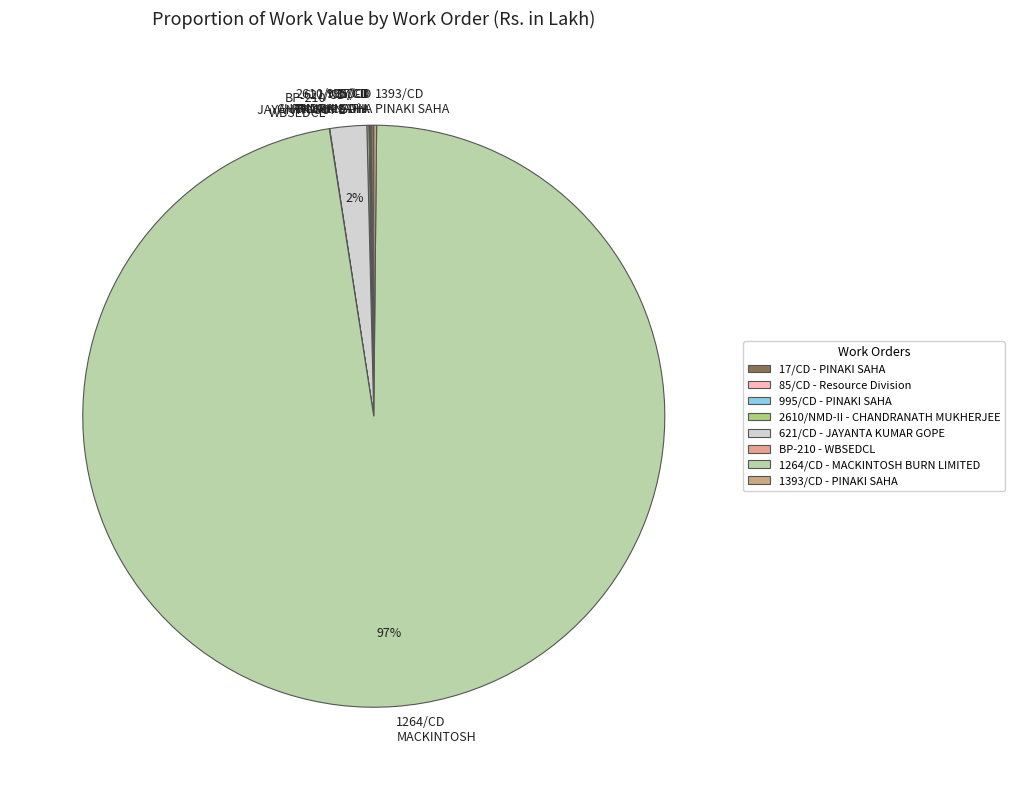

To the nearest percent, what portion does 621/CD JAYANTA GOPE represent?

2%